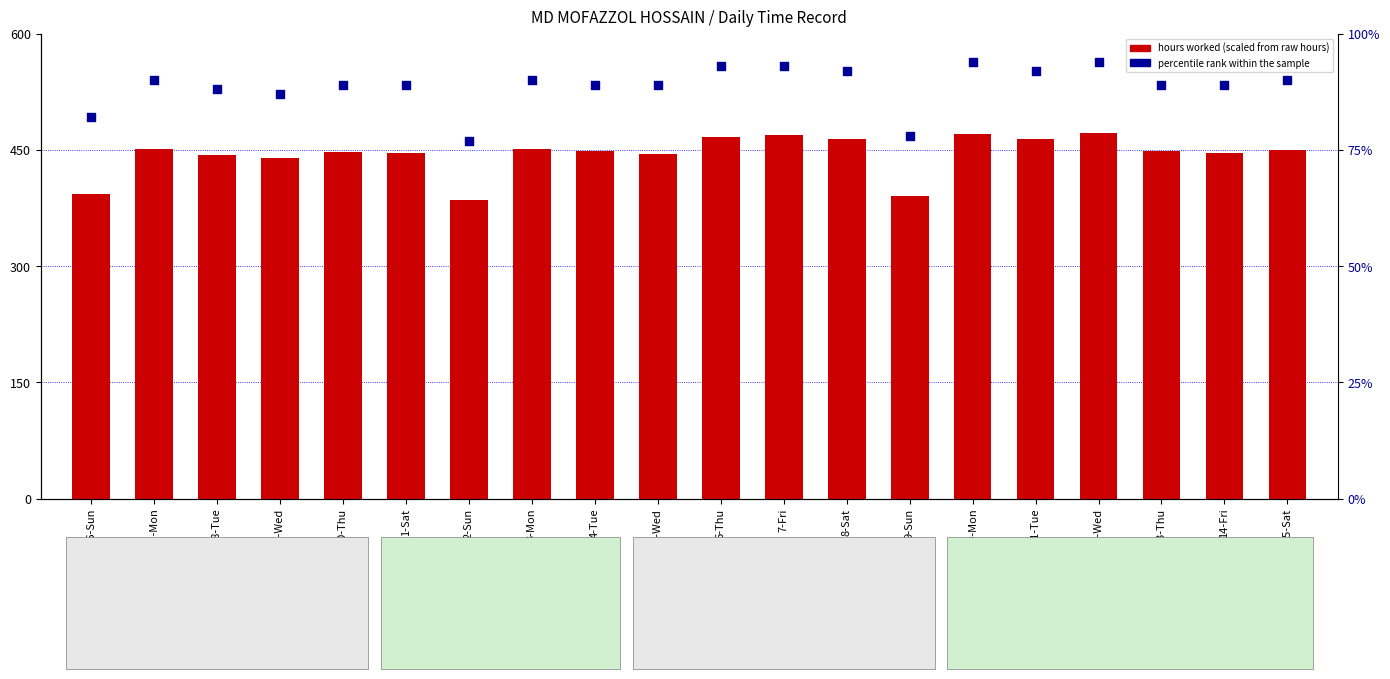

Which series reaches the minimum Y coordinate?

percentile rank within the sample